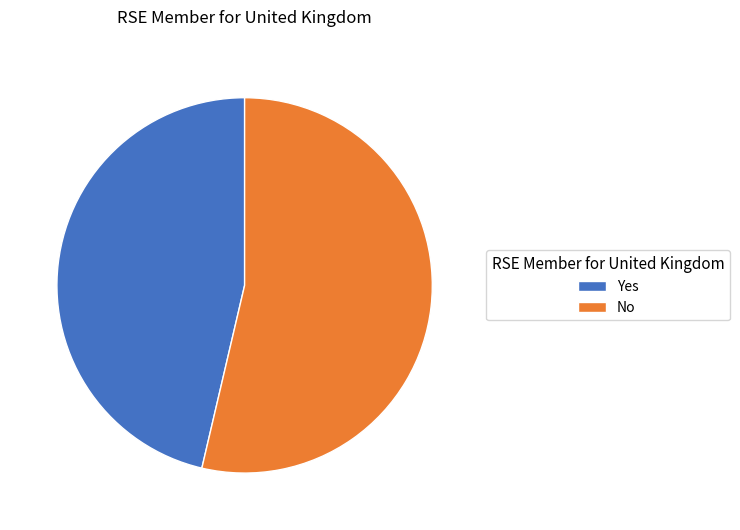

Is the sum of No and Yes greater than half?

Yes